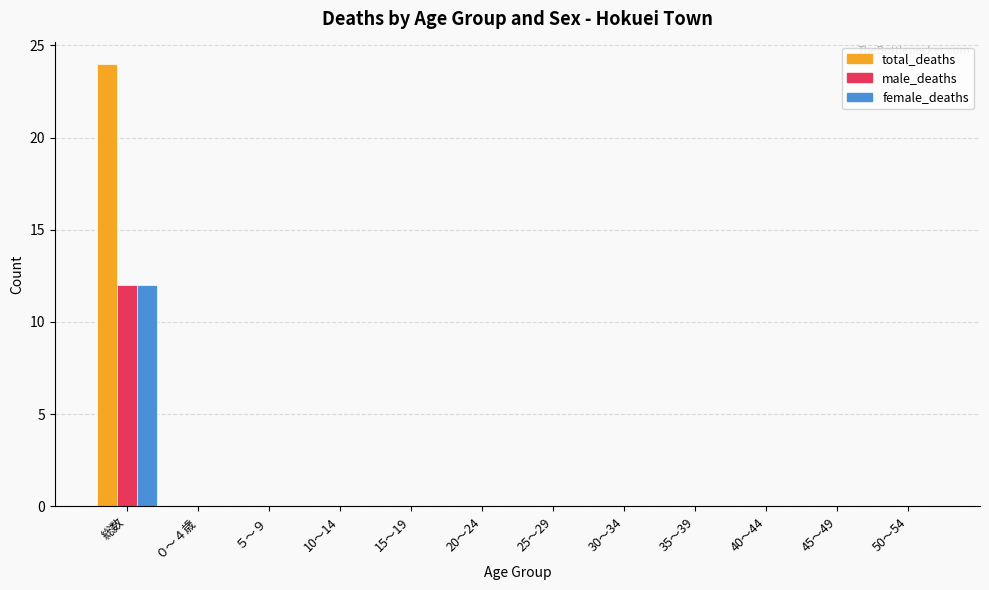

At which category is the sum across all series the highest?

総数